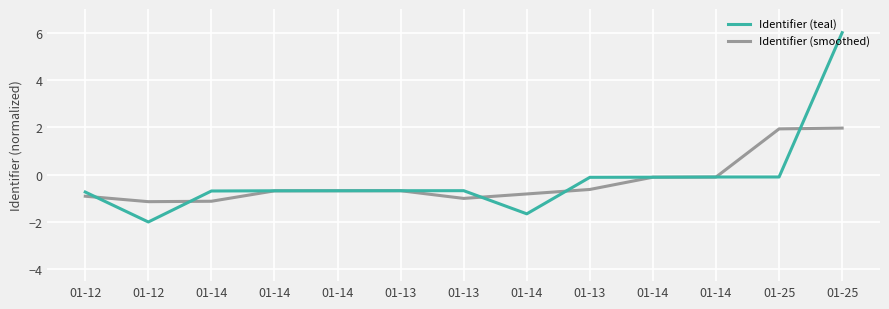

The Identifier (smoothed) series shows 3.4 at 01-25. True or false?

False